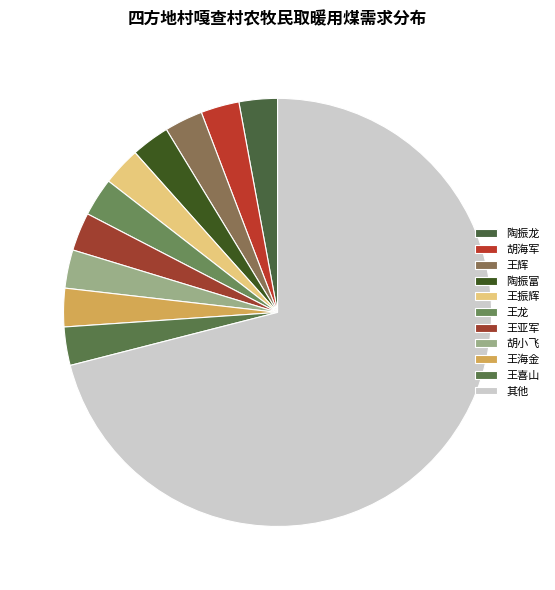

Does 胡海军 represent more than half of the total?

No